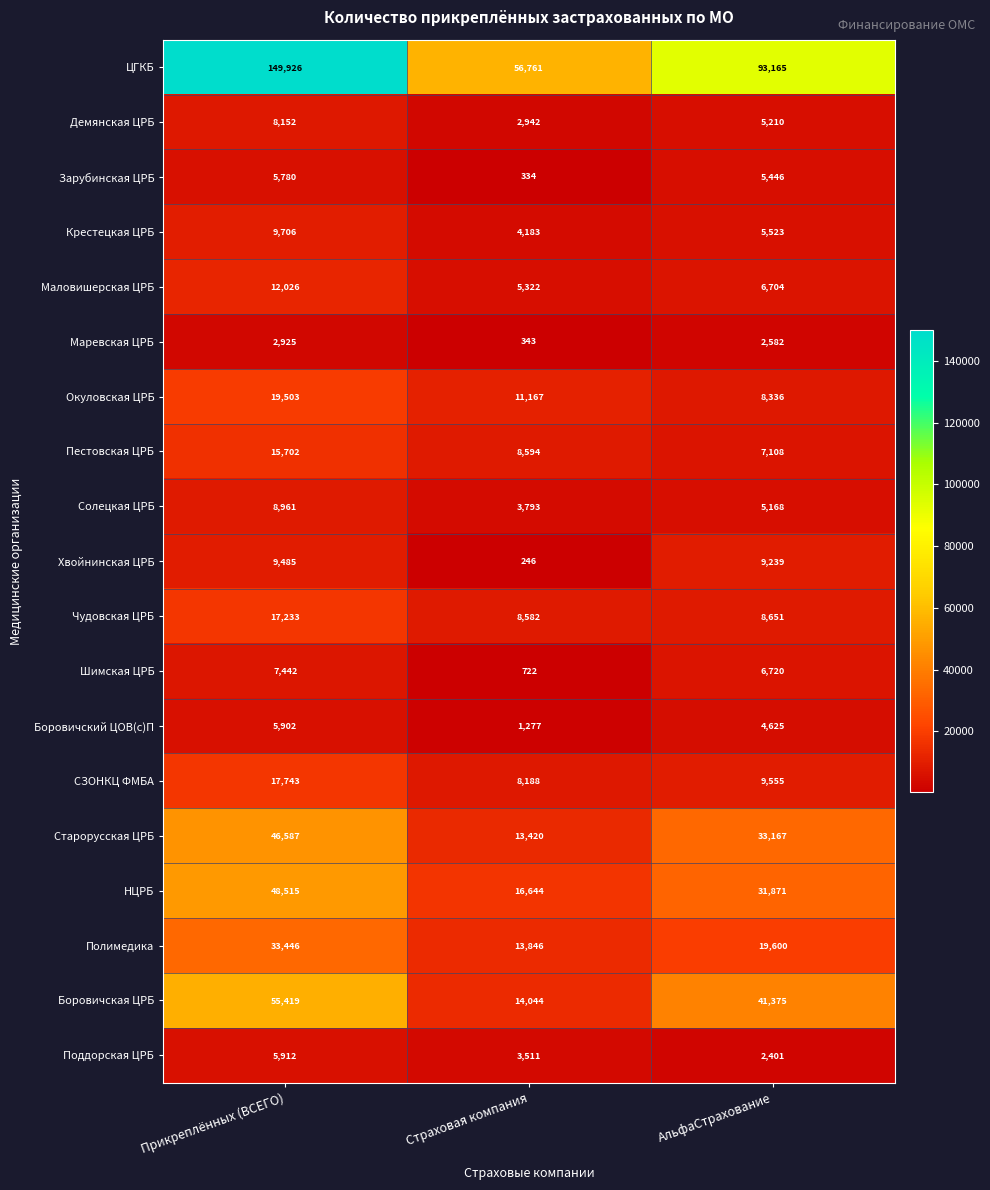

What is the difference between the maximum and minimum values in the Поддорская ЦРБ series?

3511